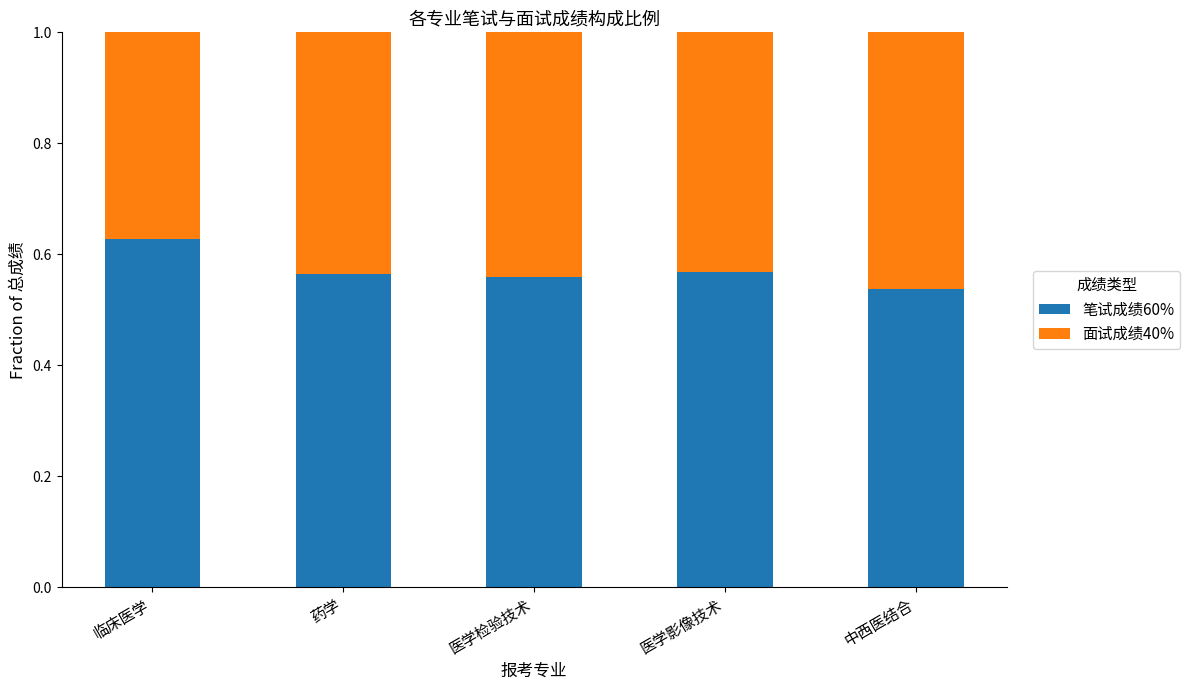

Is it true that 笔试成绩60% equals 0.2 at 医学影像技术?

False